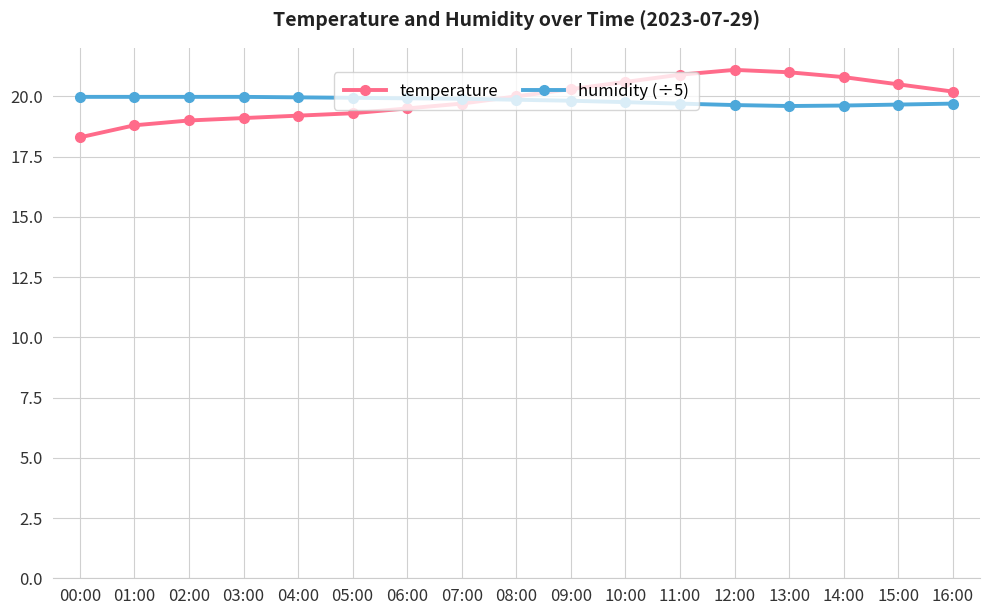

Is it true that humidity (÷5) equals 19.7 at 11:00?

True